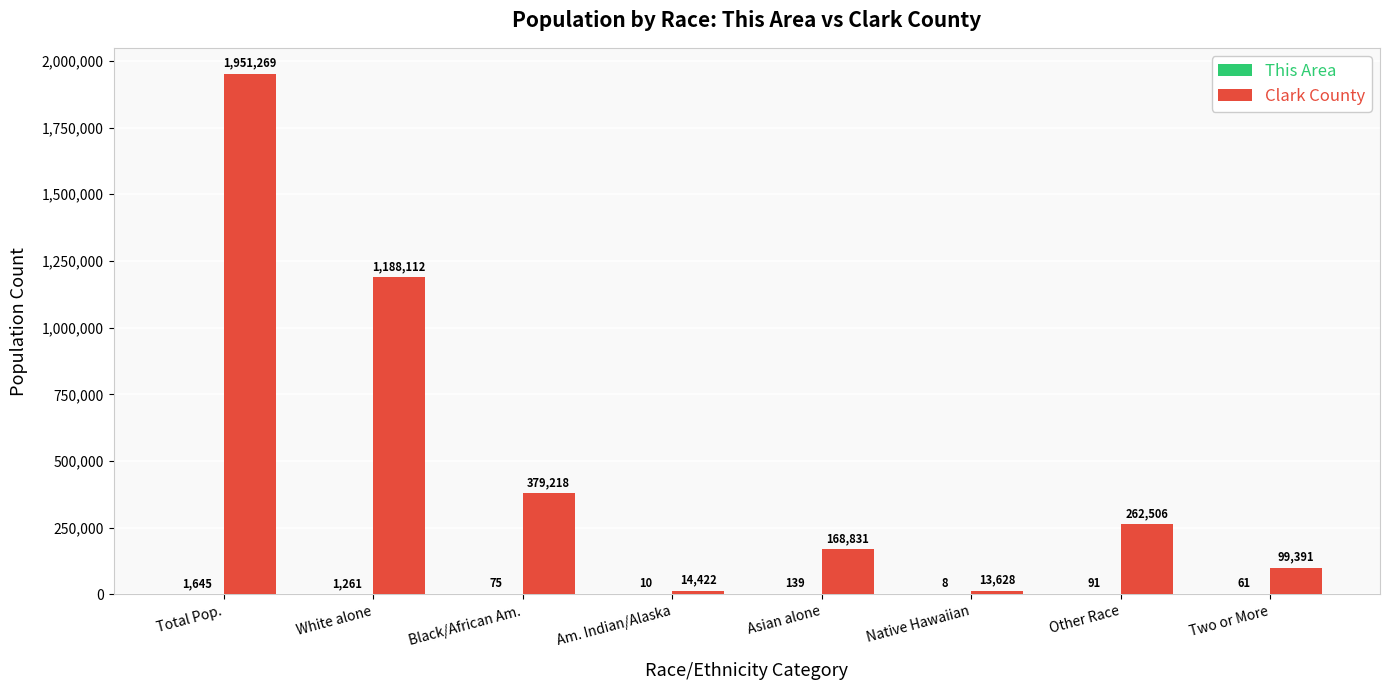

What is the maximum value shown in the chart?

1951269